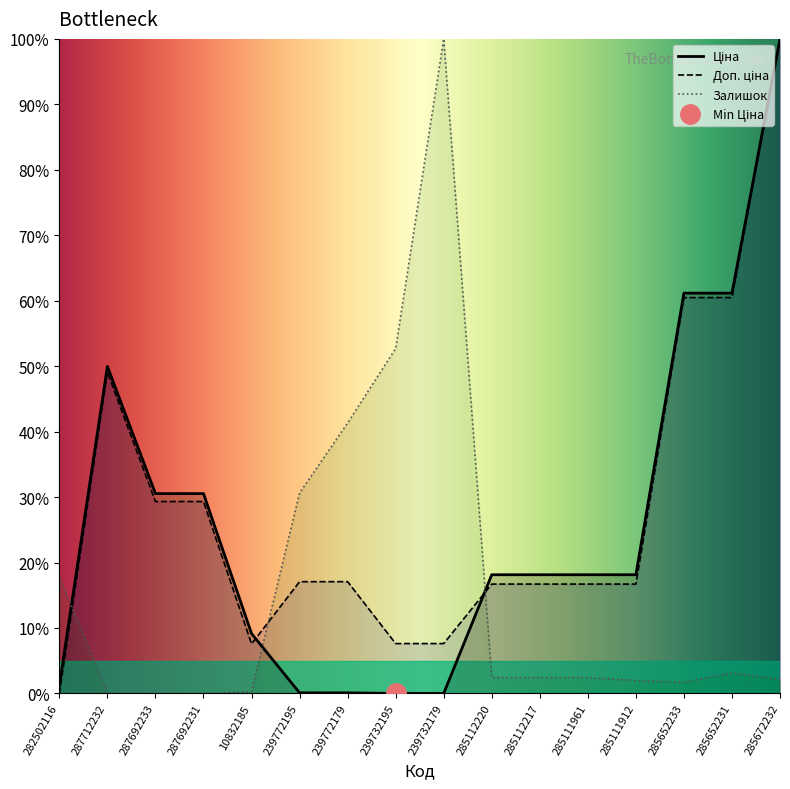

Between 285112220 and 285652233, which is larger?

285652233